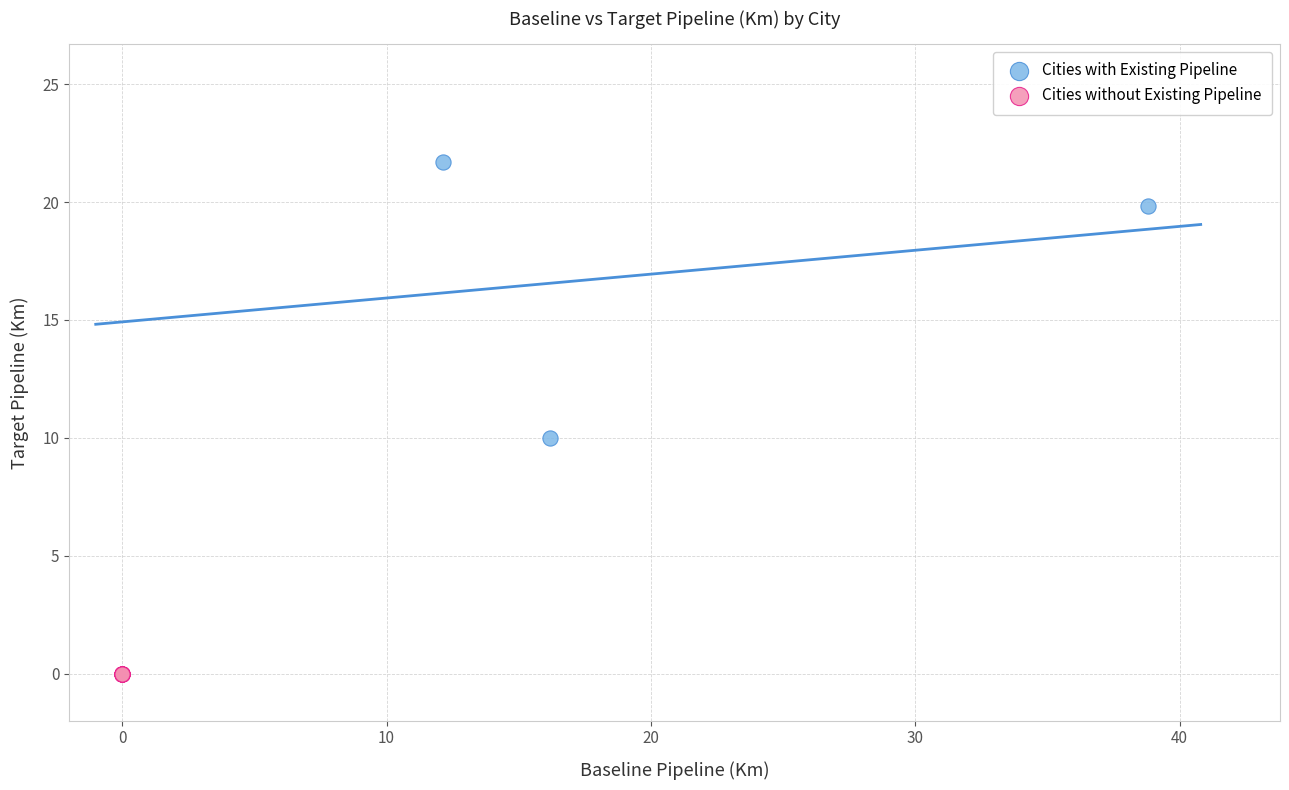

Which series contains the highest Y value?

Cities with Existing Pipeline